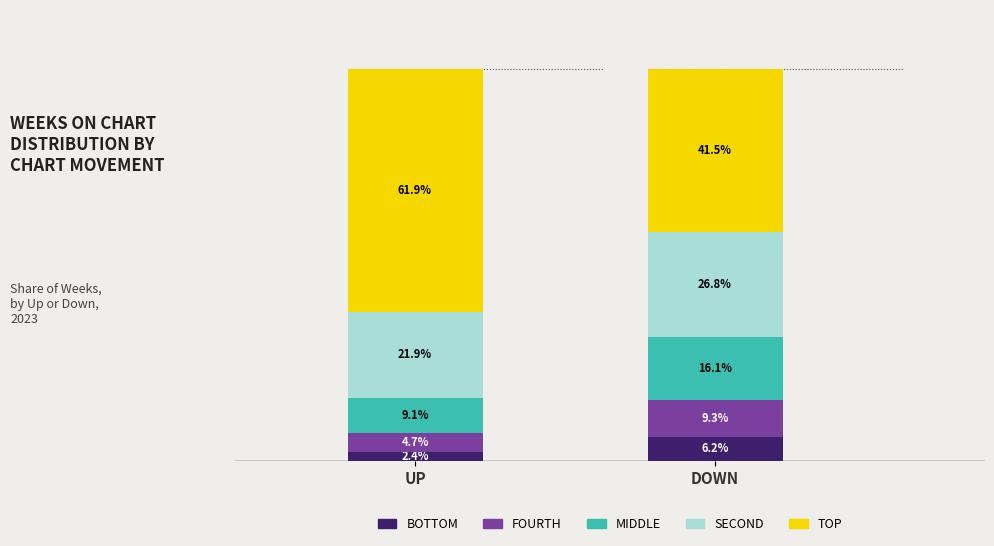

At which category is the sum across all series the highest?

UP